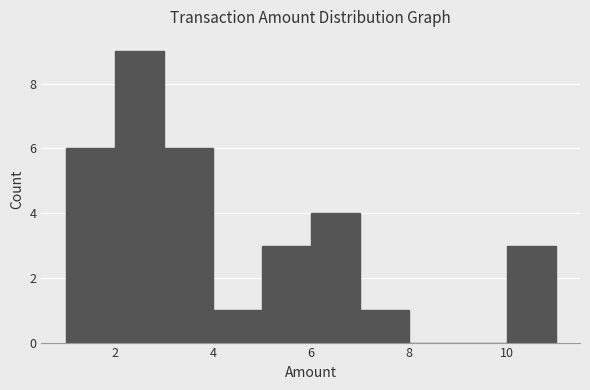

What is the height of the bar covering 7 to 8 on the x-axis? The values are not printed on the chart, so give them approximately, as read against the axis.

1